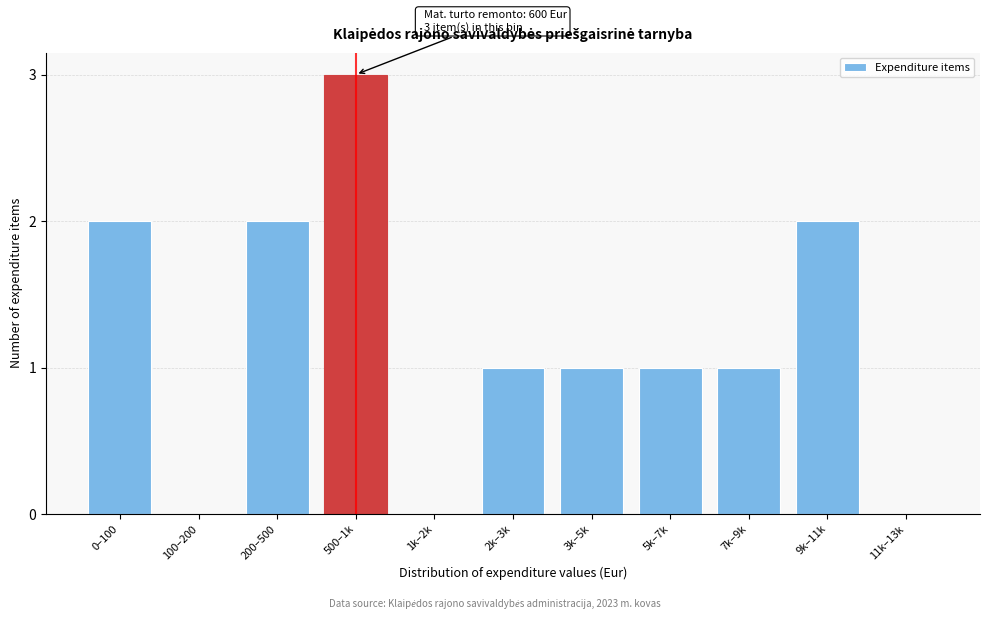

Reading left to right, what are all the values shown in this chart?

0–100=2	100–200=0	200–500=2	500–1k=3	1k–2k=0	2k–3k=1	3k–5k=1	5k–7k=1	7k–9k=1	9k–11k=2	11k–13k=0